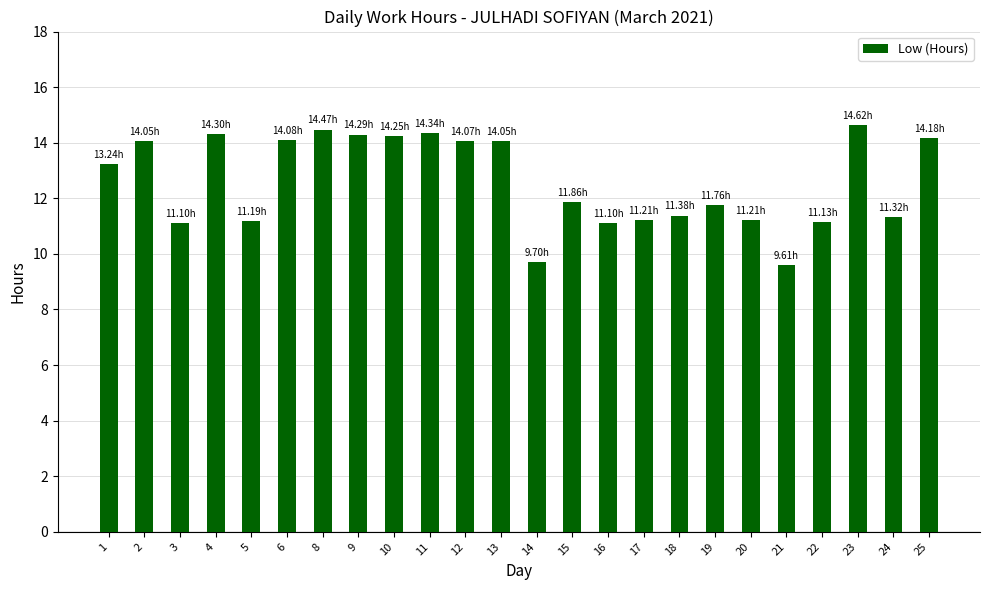

What is the difference between the maximum and minimum values?

5.0